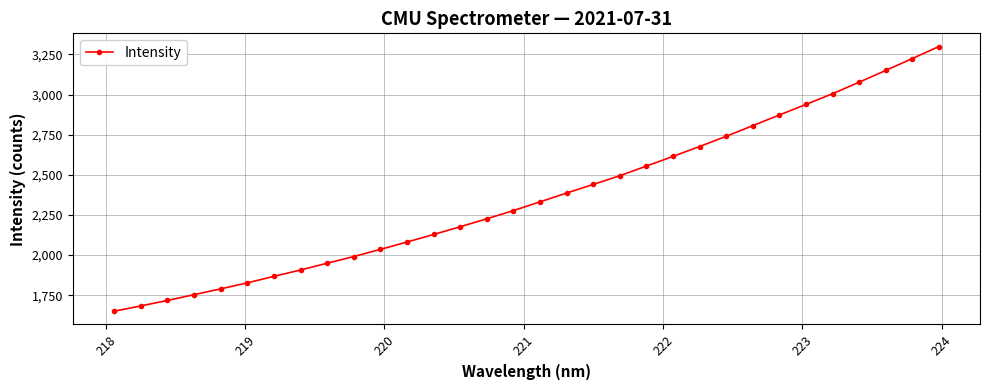

What is the difference between the second highest and minimum values?

1574.0